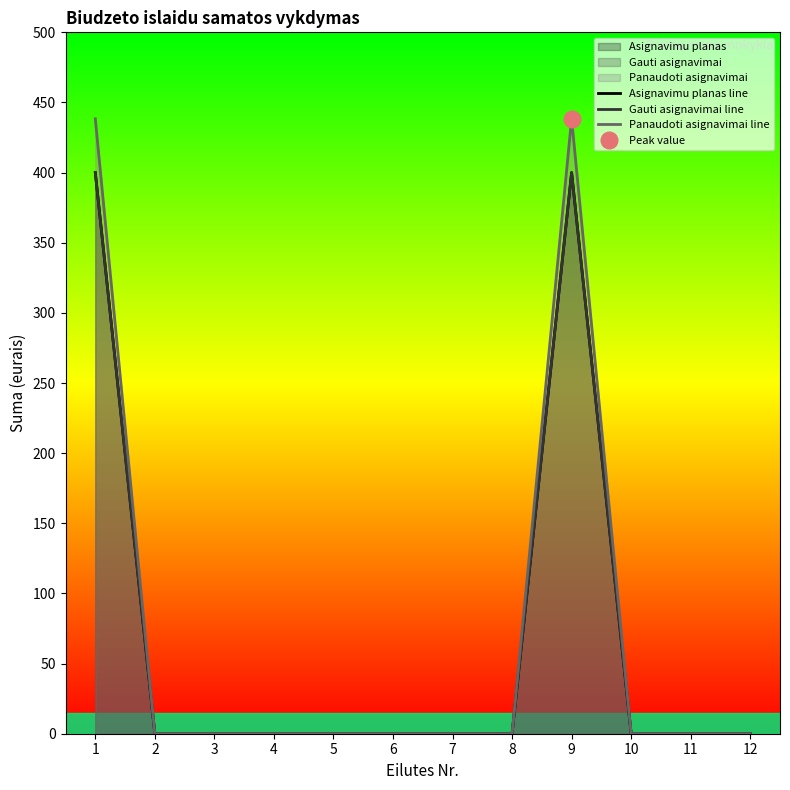

Between 1 and 10, which series saw the biggest shift?

Panaudoti asignavimai line